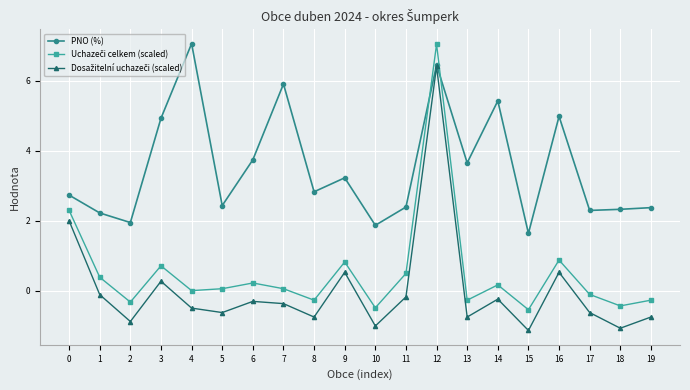

Where is the first local minimum for PNO (%)?

2